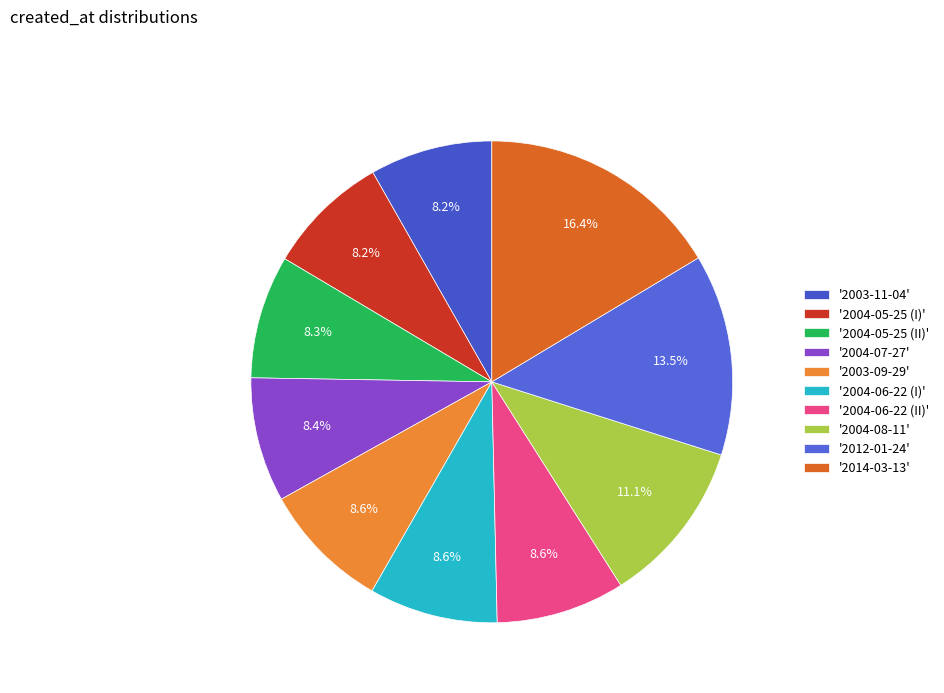

Does any single category account for the majority?

No